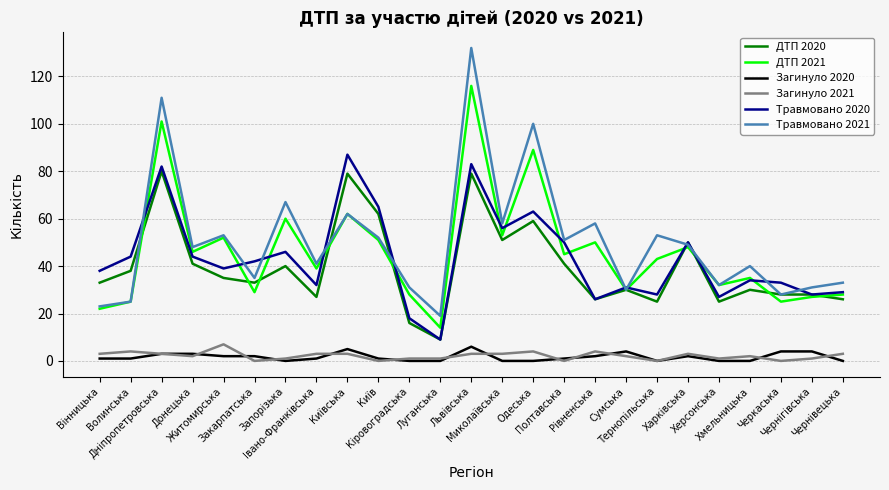

What is the sum of the Загинуло 2021 values at Одеська and Тернопільська?

4